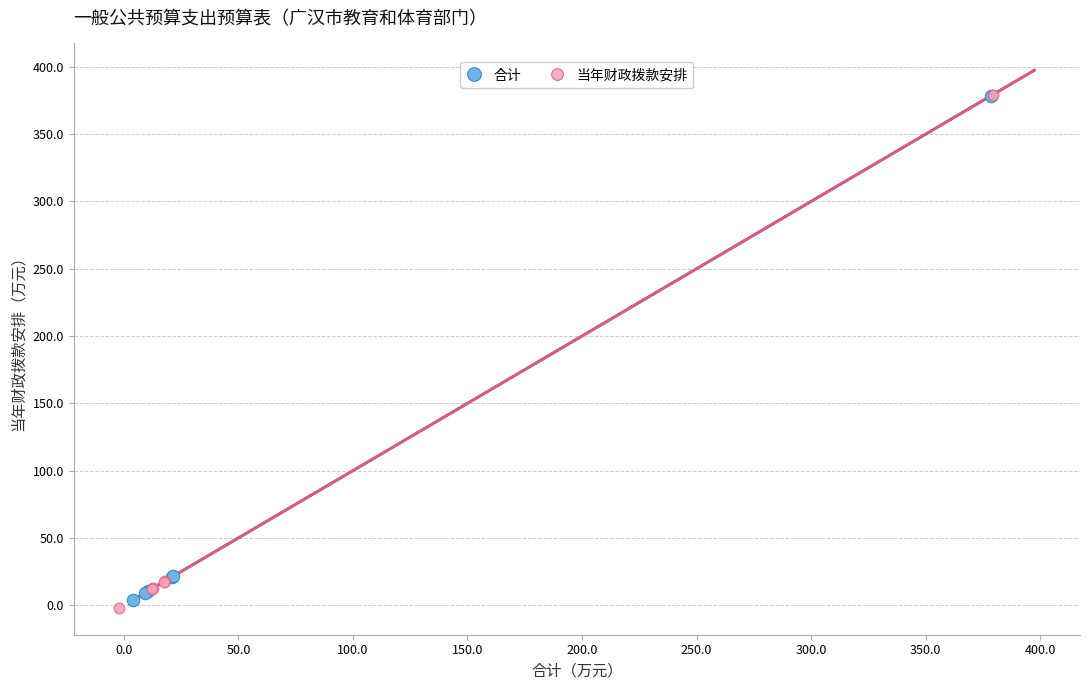

Which series has the largest Y range (max minus min)?

当年财政拨款安排